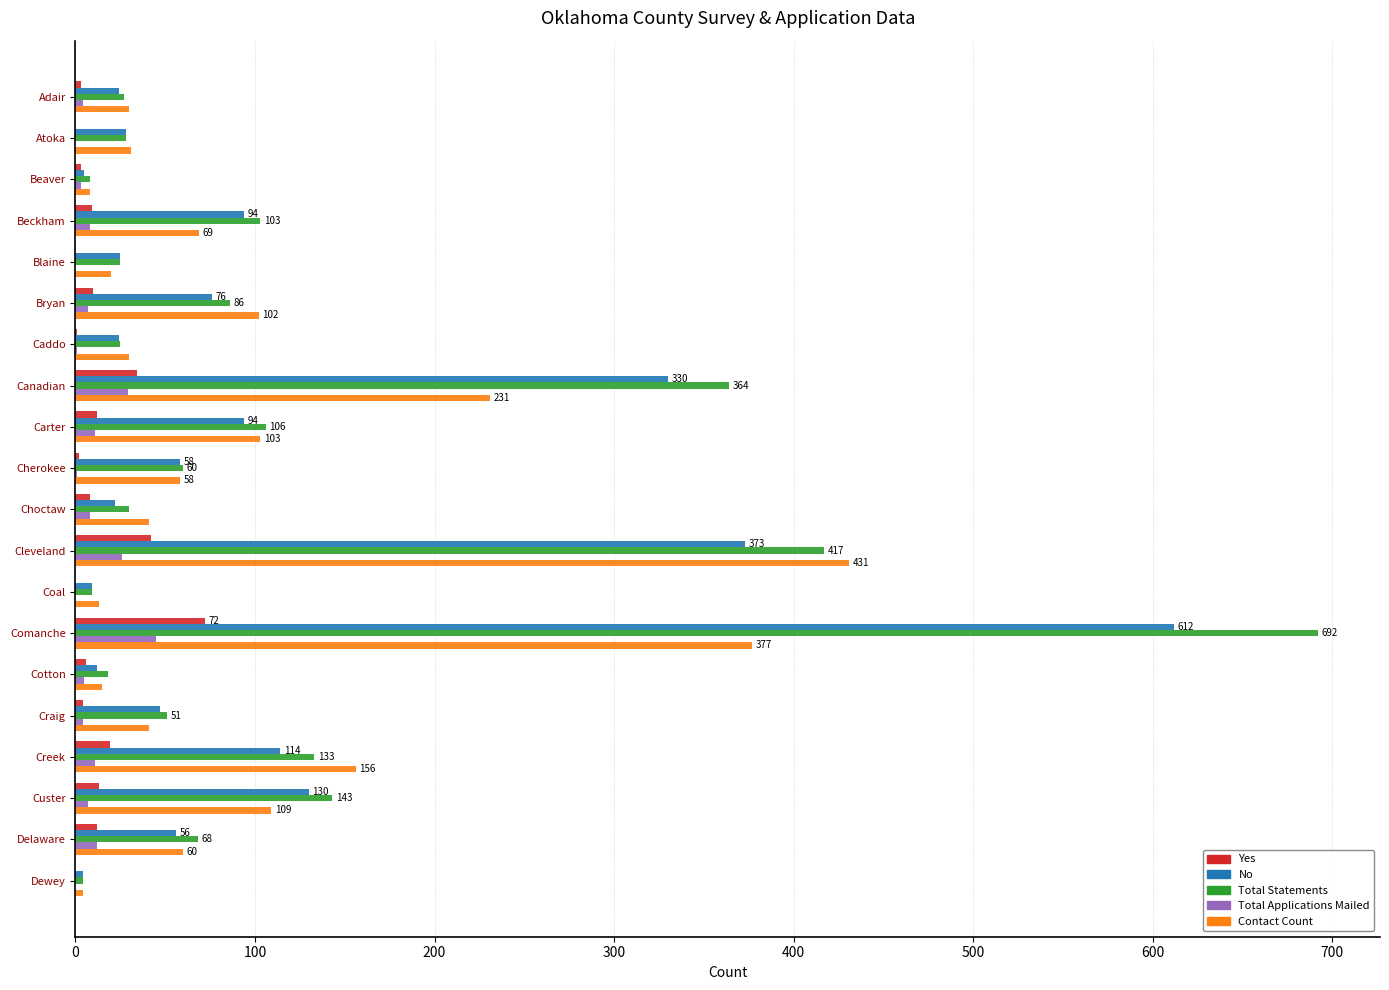

At which label is Total Statements closest to 348?

Canadian